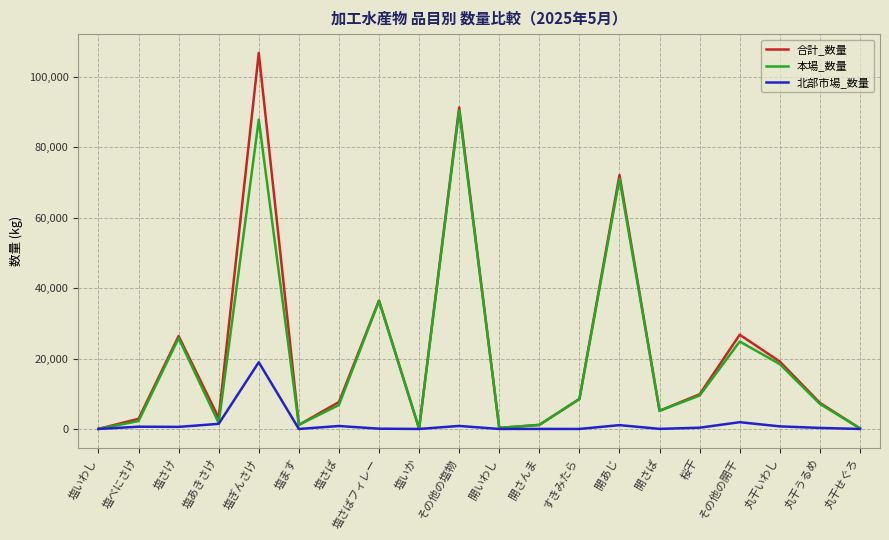

The 合計_数量 series shows 26398 at 塩さけ. True or false?

True